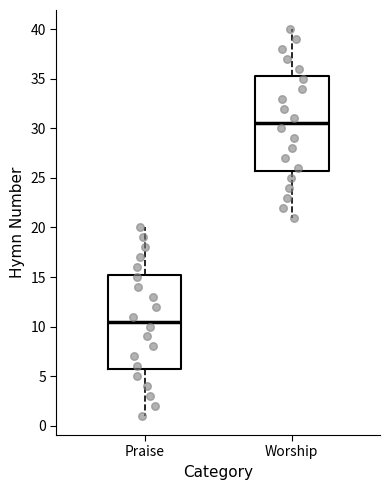

Reading left to right, read every box against the y-axis: the position of its median line, the range the box covers, and the ends of its whiskers. The values are not printed on the chart, so give them approximately, as read against the axis.

Praise: median 10.5, box 6.0 to 15.5, whiskers 1.0 to 20.0
Worship: median 30.5, box 26.0 to 35.5, whiskers 21.0 to 40.0